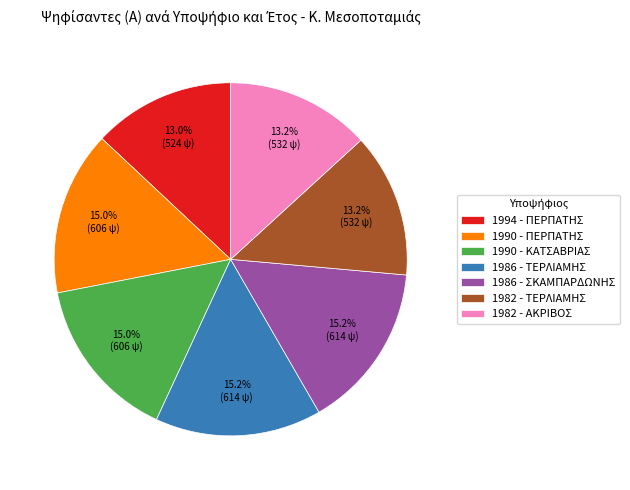

To the nearest percent, what portion does 1986 - ΣΚΑΜΠΑΡΔΩΝΗΣ represent?

15%